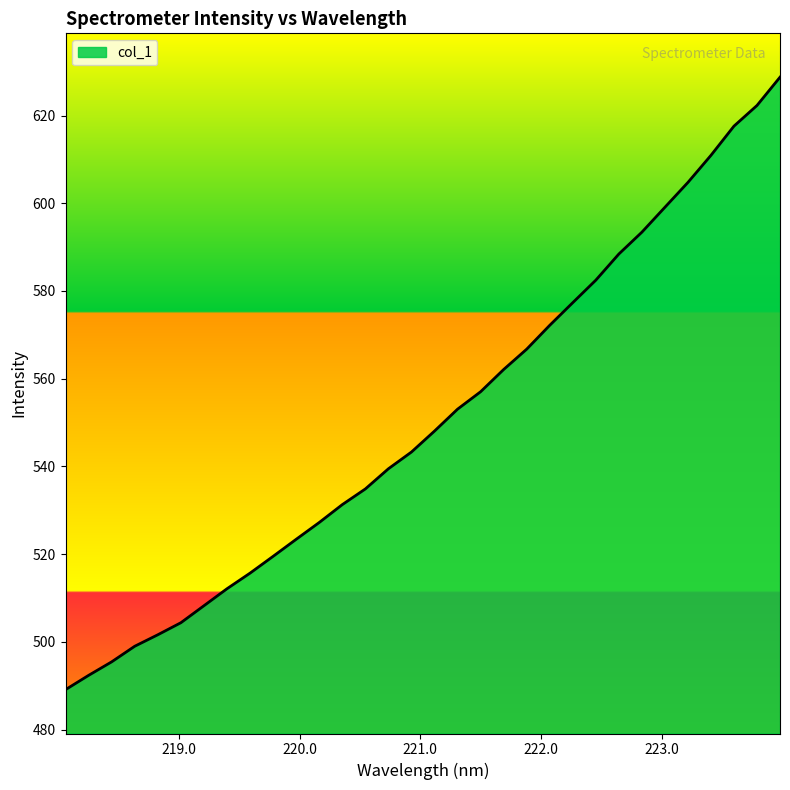

What is the difference between the maximum and minimum values?

139.7